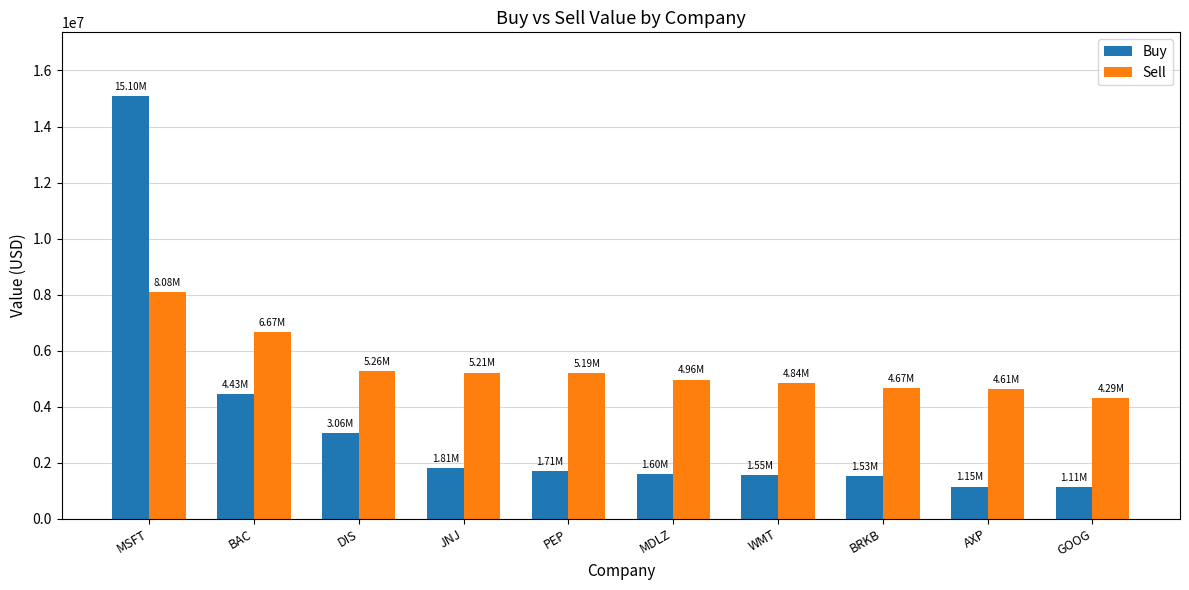

What is the difference between the second highest and second lowest values in the Sell series?

2055000